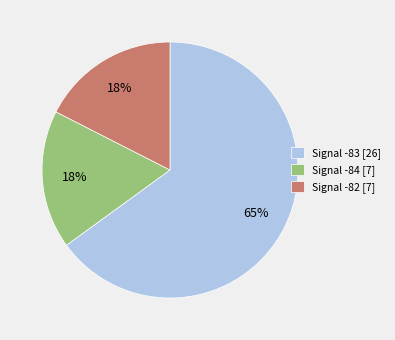

To the nearest percent, what is the average slice percentage?

33%